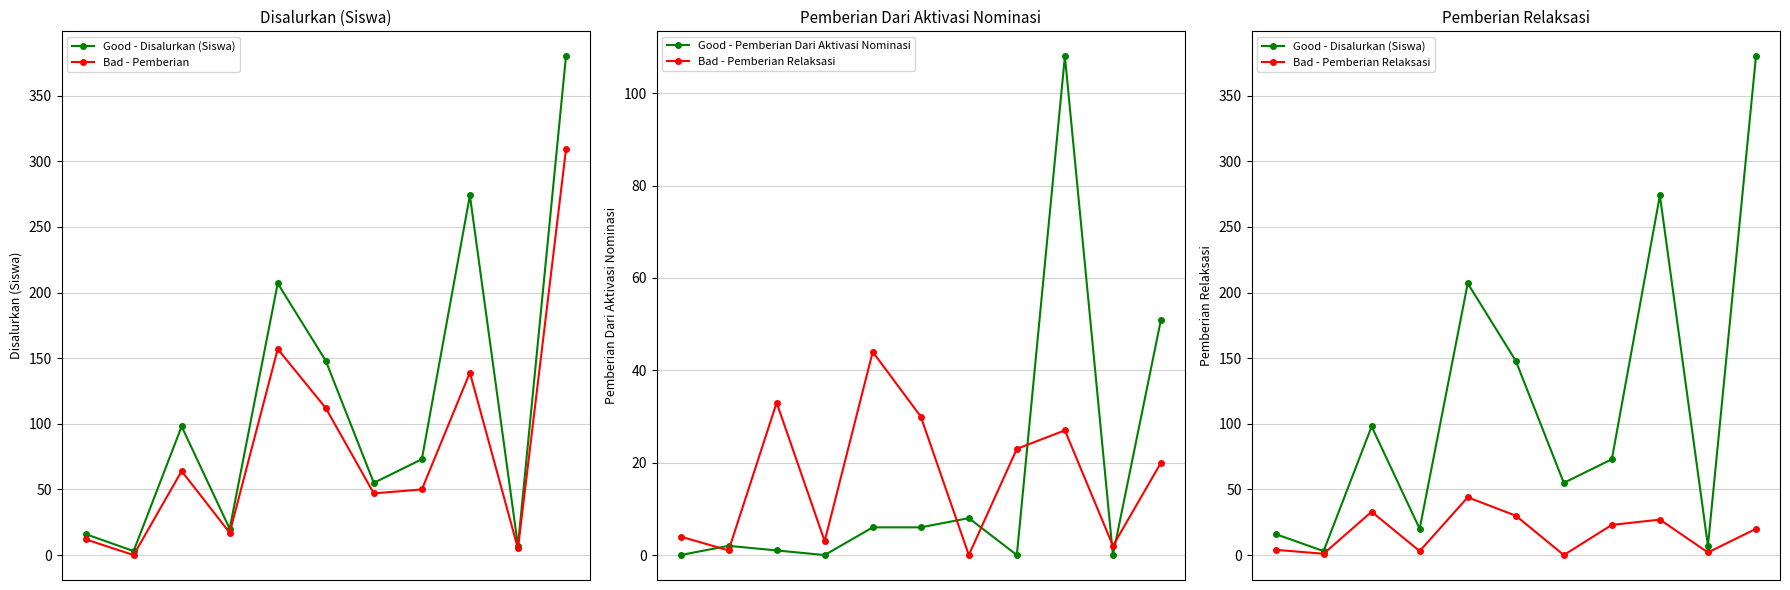

Which series has the largest range (max minus min)?

Good - Disalurkan (Siswa)